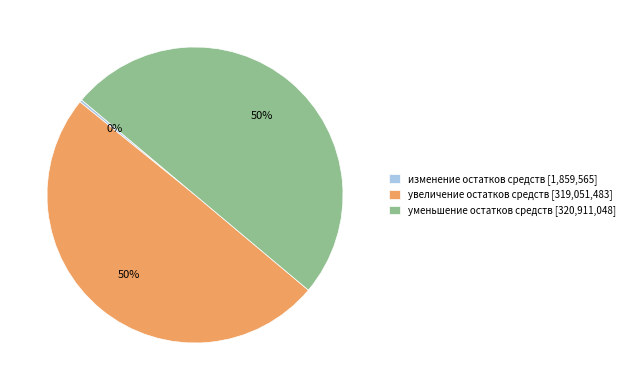

To the nearest percent, what is the combined percentage of уменьшение остатков средств [320,911,048] and изменение остатков средств [1,859,565]?

50%